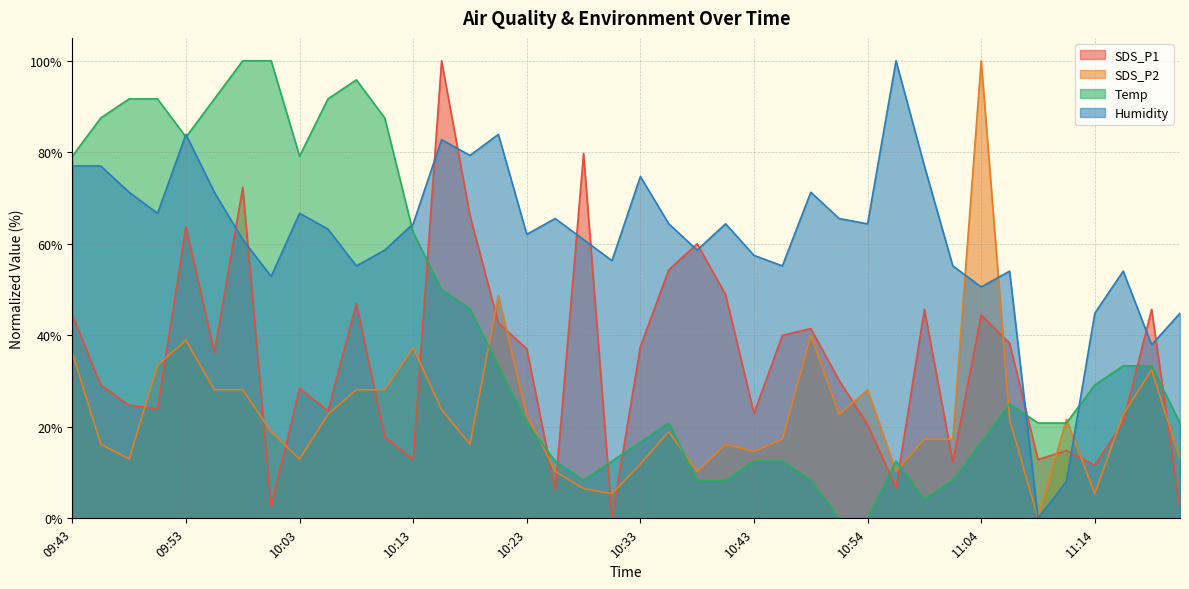

After their last crossing, which series has the higher values: Humidity or SDS_P1?

Humidity